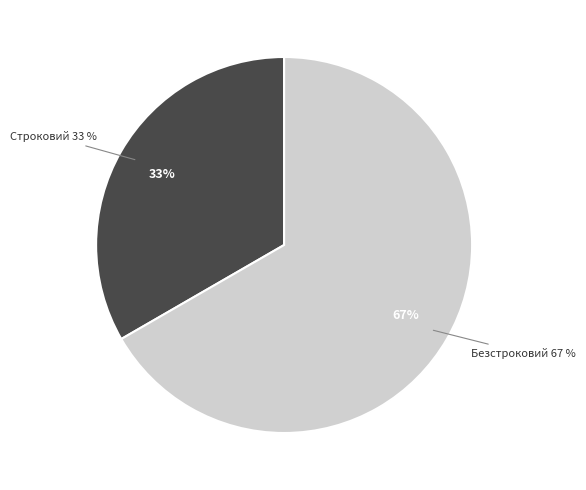

Between Строковий and Безстроковий, which is larger?

Безстроковий